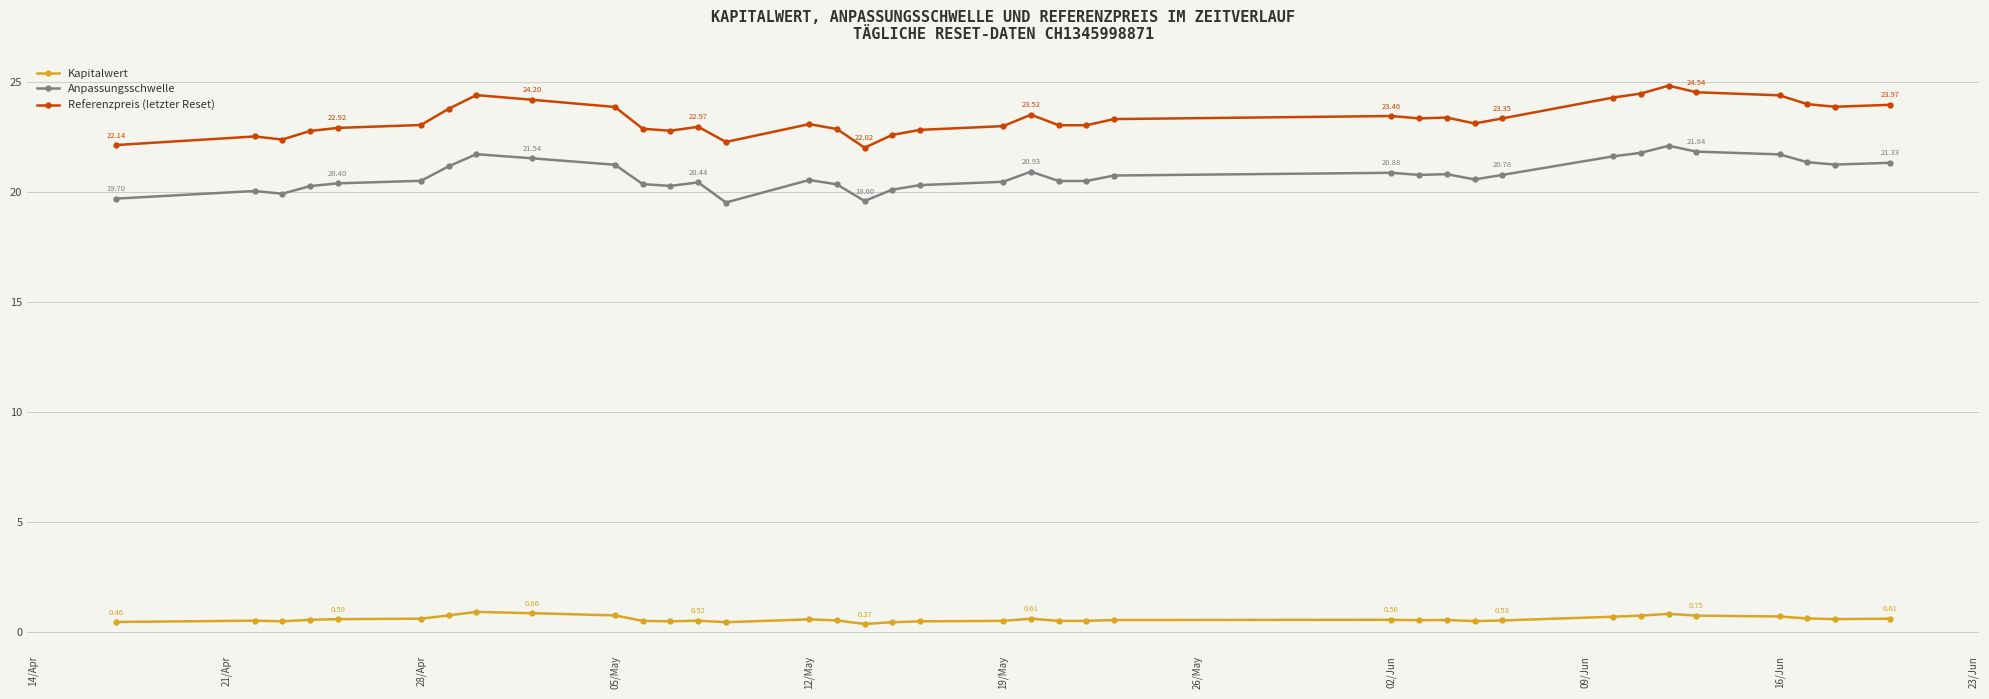

What are all the series names shown in the legend?

Kapitalwert, Anpassungsschwelle, Referenzpreis (letzter Reset)